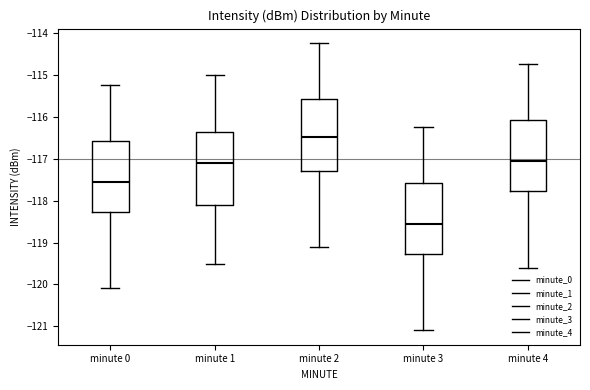

Reading left to right, read every box against the y-axis: the position of its median line, the range the box covers, and the ends of its whiskers. The values are not printed on the chart, so give them approximately, as read against the axis.

minute 0: median -117.6, box -118.3 to -116.6, whiskers -120.1 to -115.2
minute 1: median -117.1, box -118.1 to -116.4, whiskers -119.5 to -115.0
minute 2: median -116.5, box -117.3 to -115.6, whiskers -119.1 to -114.2
minute 3: median -118.6, box -119.3 to -117.6, whiskers -121.1 to -116.2
minute 4: median -117.1, box -117.8 to -116.1, whiskers -119.6 to -114.7